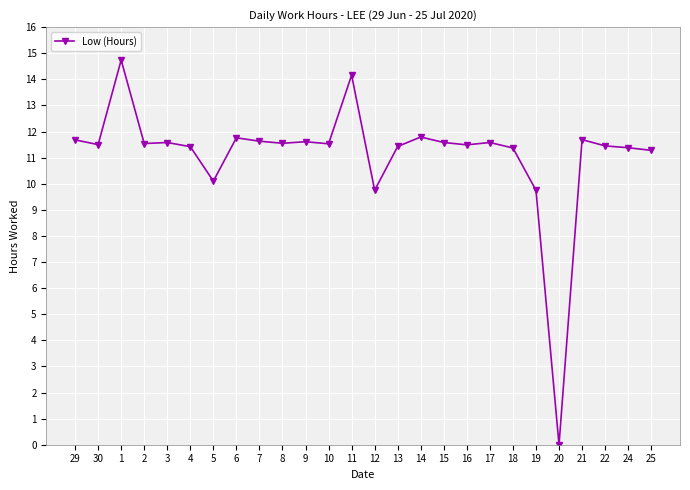

Approximately how many times larger is the value at 3 compared to 11?

0.8